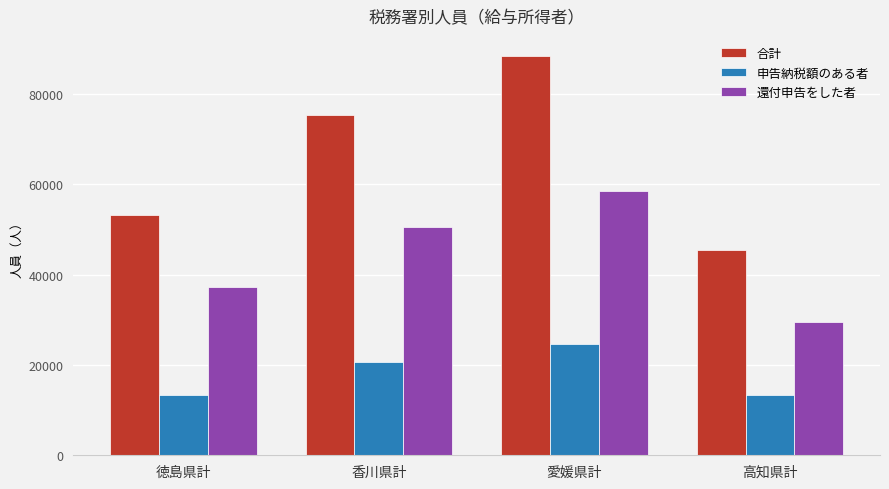

What is the lowest value of the 還付申告をした者 series?

29544